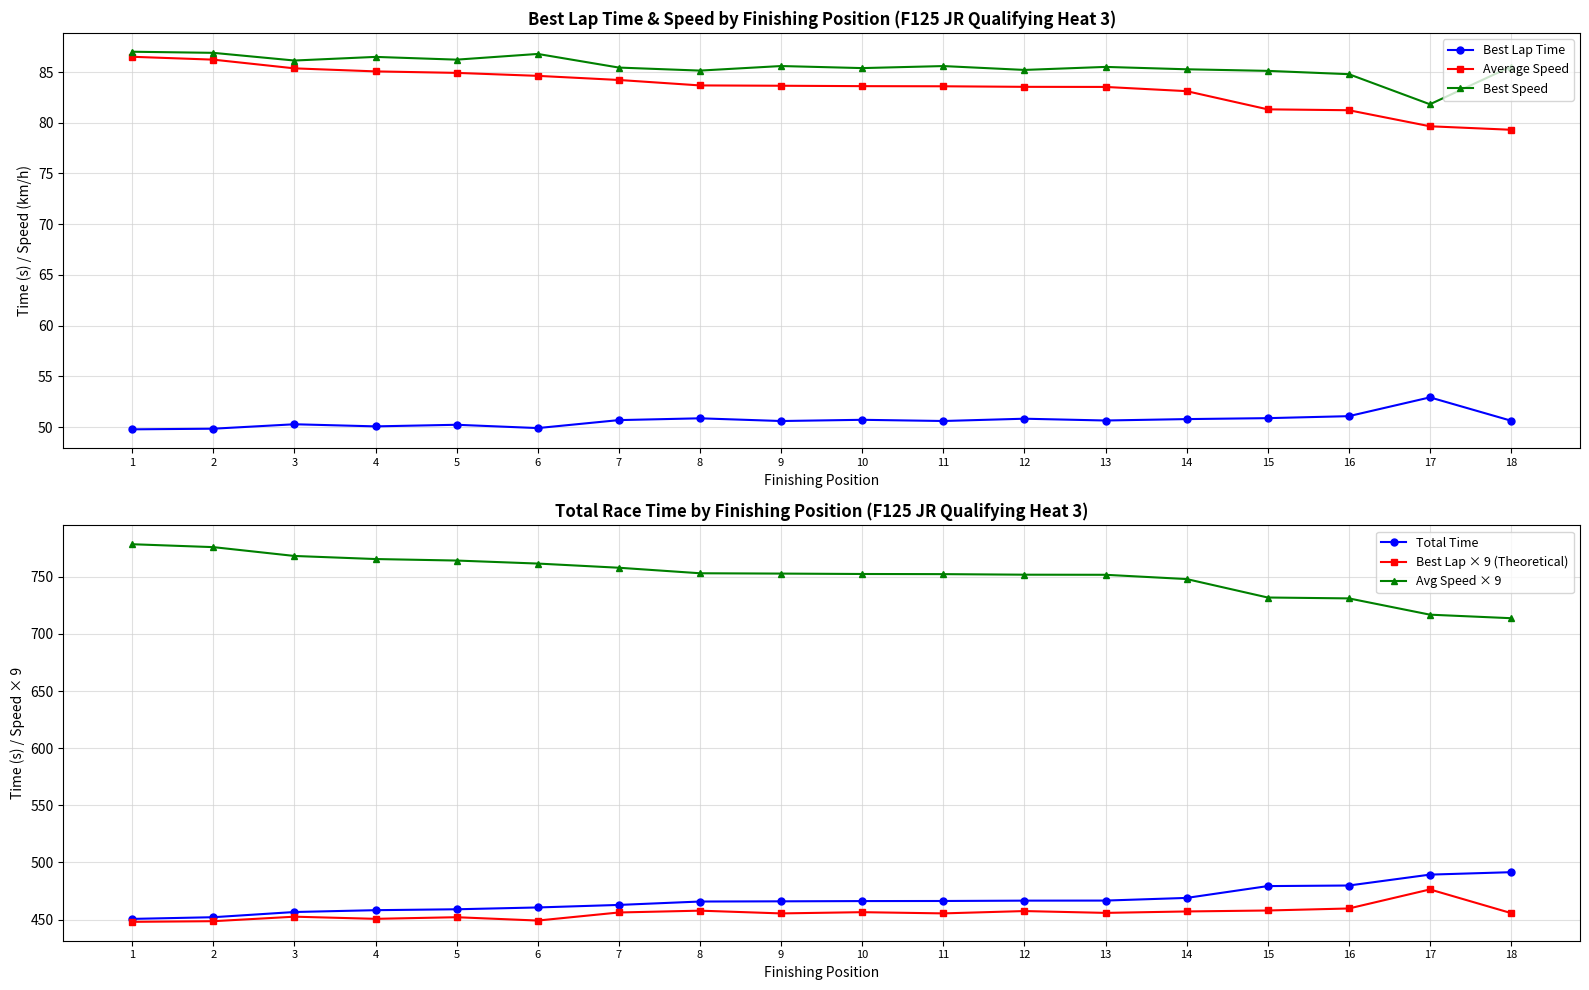

The value of Best Lap Time at 12 is 50.8. True or false?

True